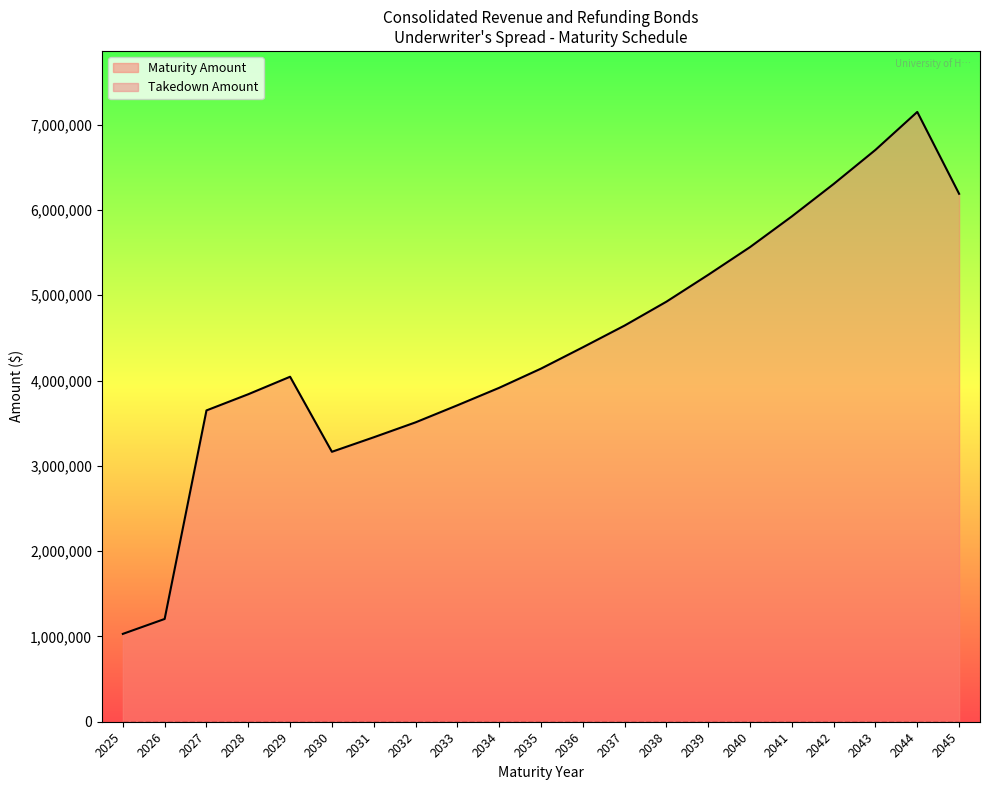

The value at 2028 is 1348689. True or false?

False